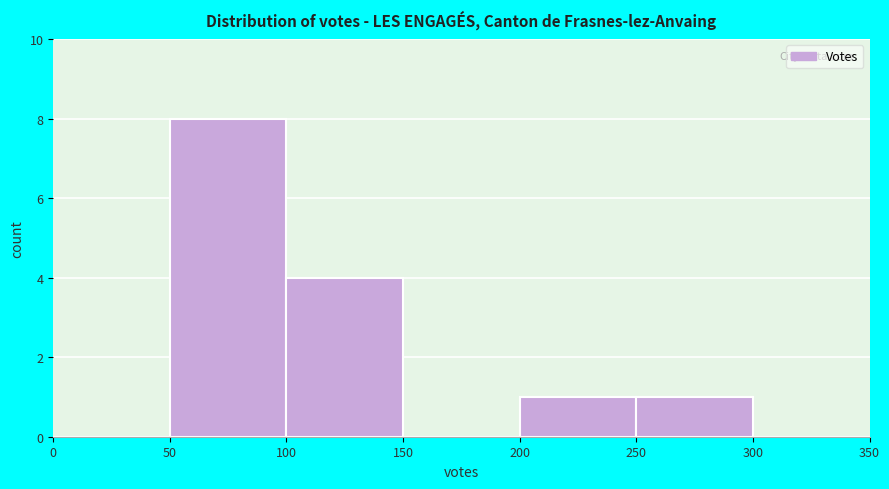

Over which range of the x-axis is the bar tallest?

50 to 100